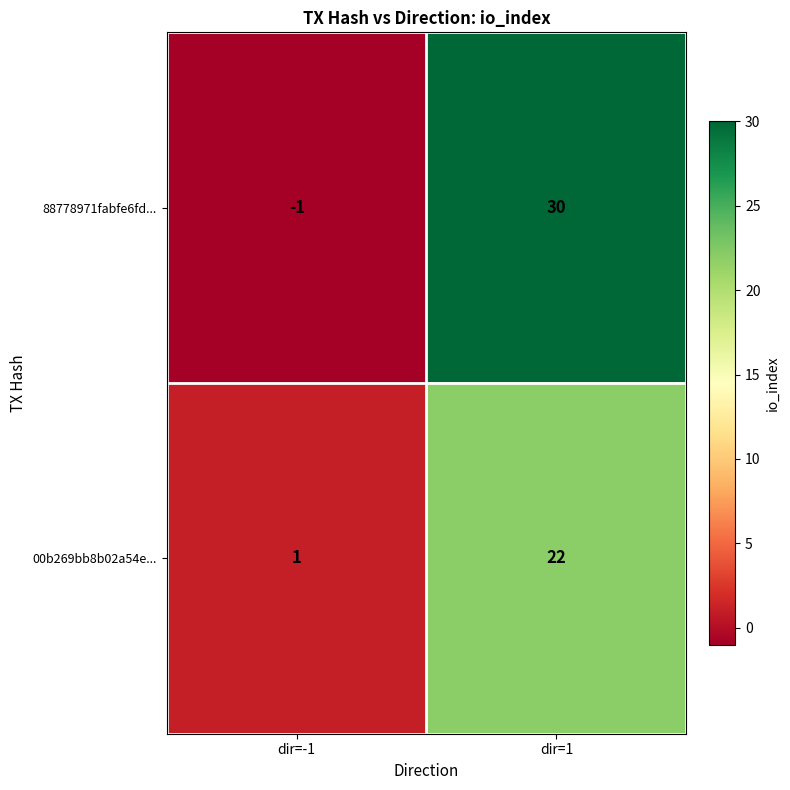

What is the difference between the highest and lowest values at dir=1?

8